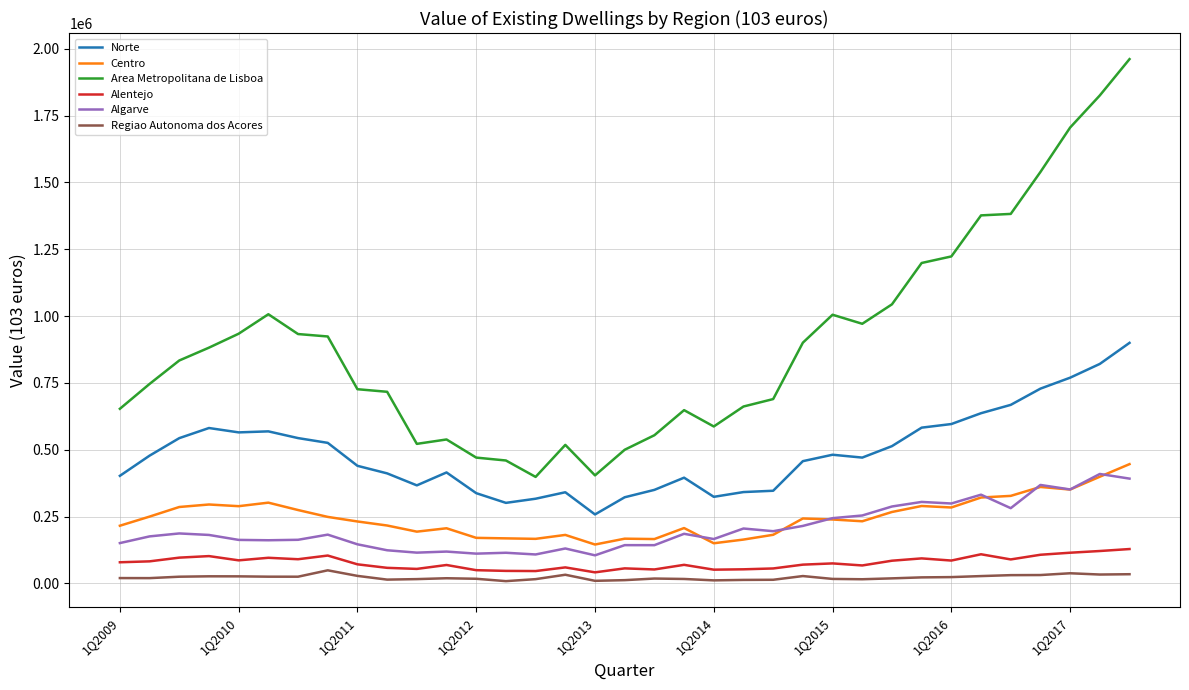

True or false: Alentejo and Centro cross at least once.

False